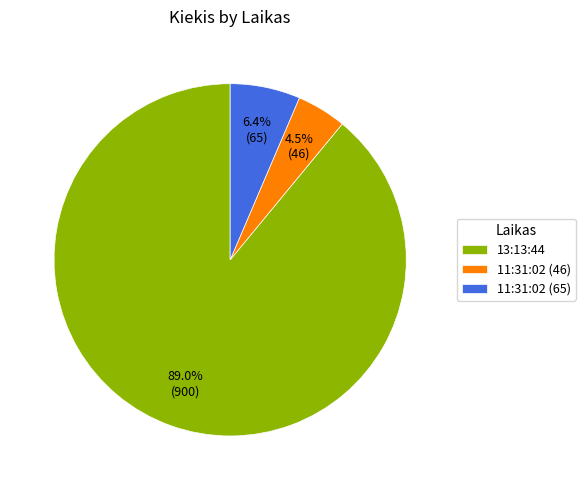

Between 11:31:02 (65) and 13:13:44, which is larger?

13:13:44